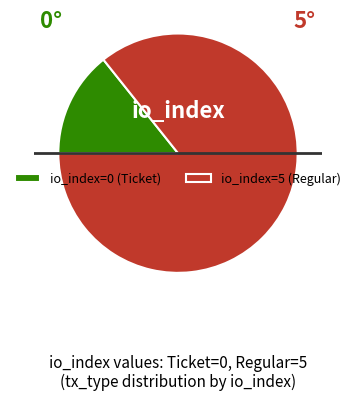

Combined, do io_index=0 (Ticket) and io_index=5 (Regular) account for over 50%?

Yes